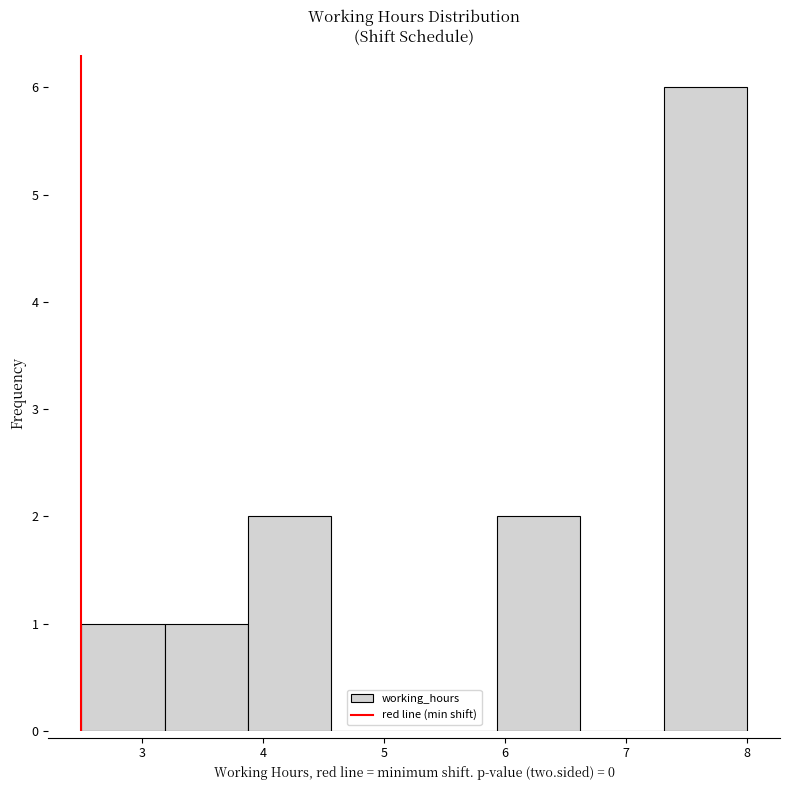

Which range on the x-axis has the tallest bar?

7.3 to 8.0